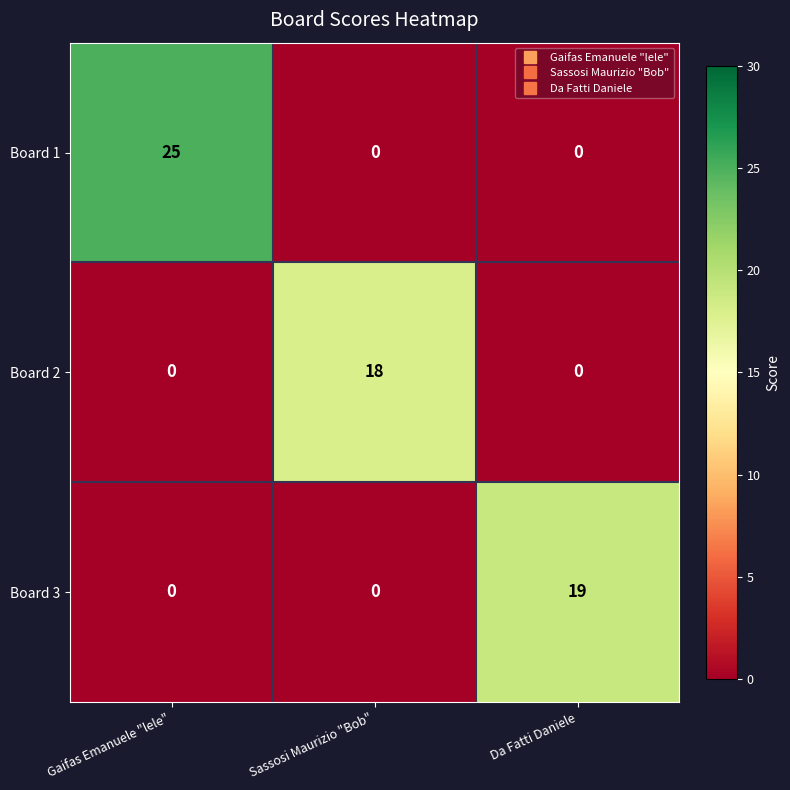

Reading left to right, extract all data points from this chart.

Board 1: 25	0	0
Board 2: 0	18	0
Board 3: 0	0	19